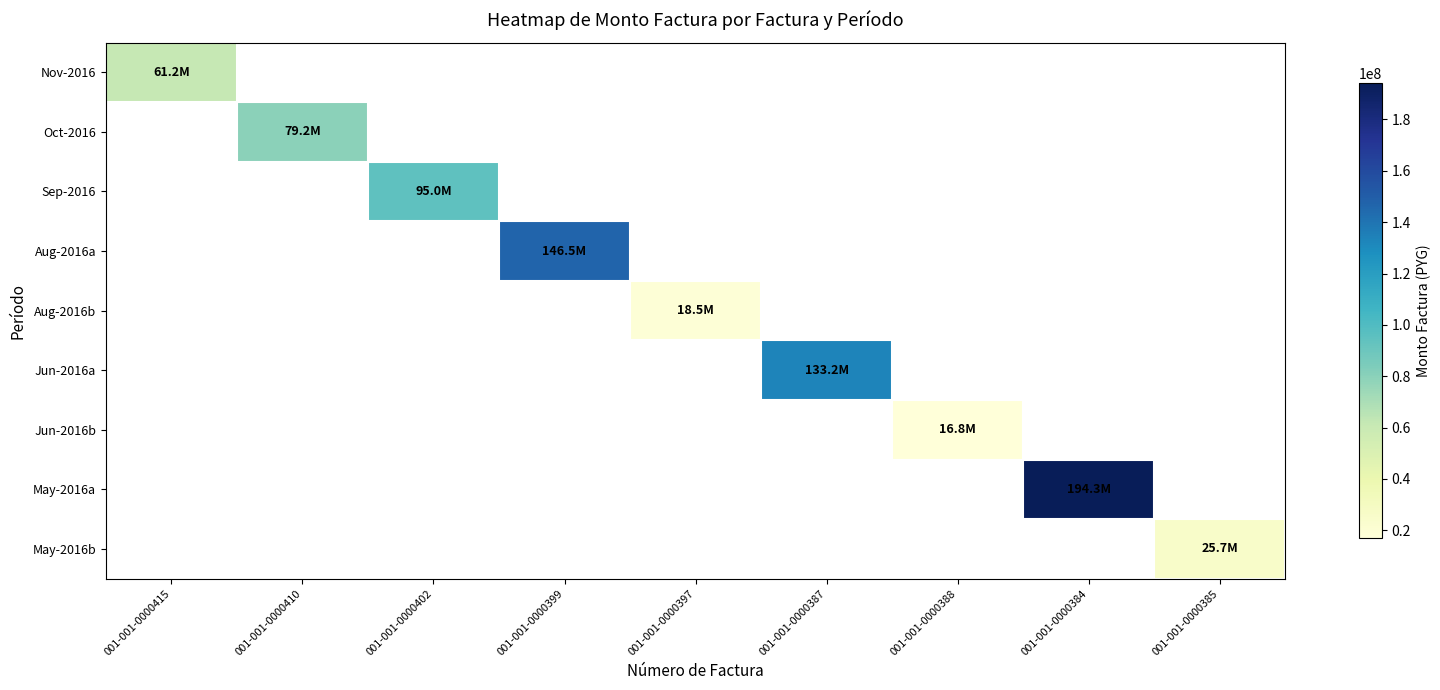

What is the greatest value displayed?

194279500.0